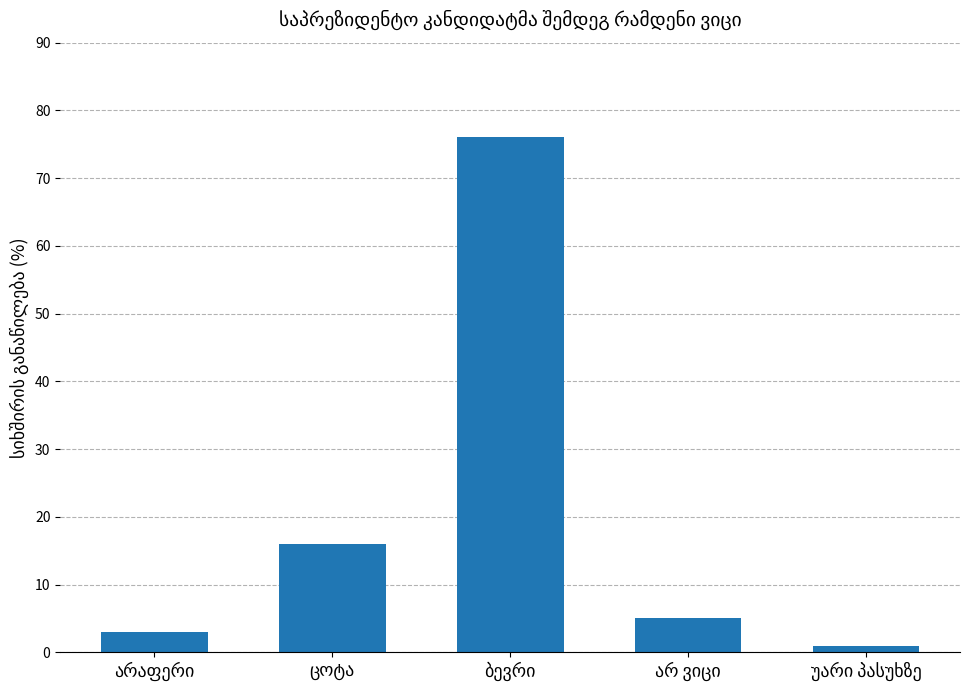

What is the sum of all values?

101